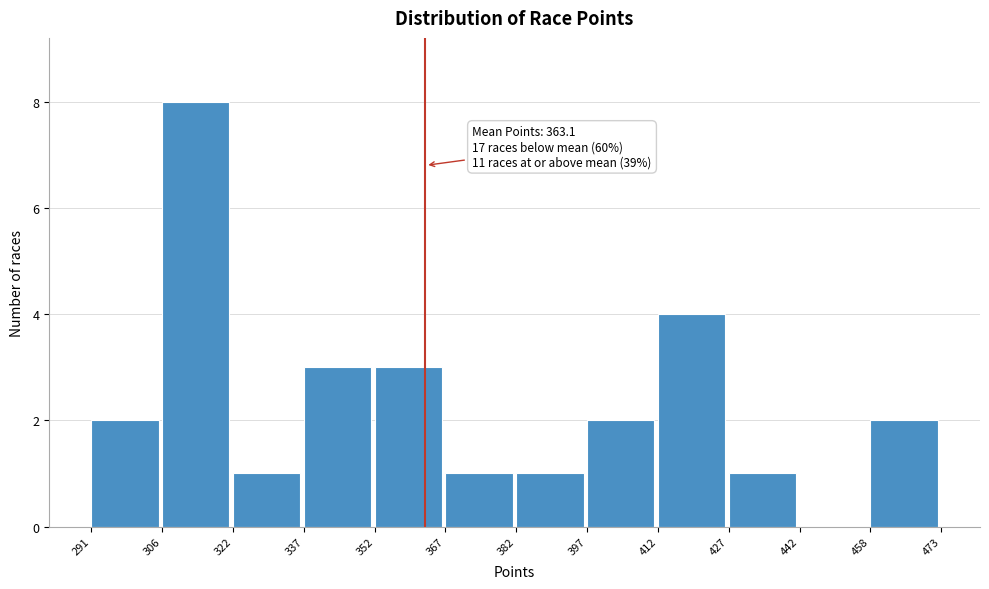

Which range on the x-axis has the tallest bar?

306 to 322